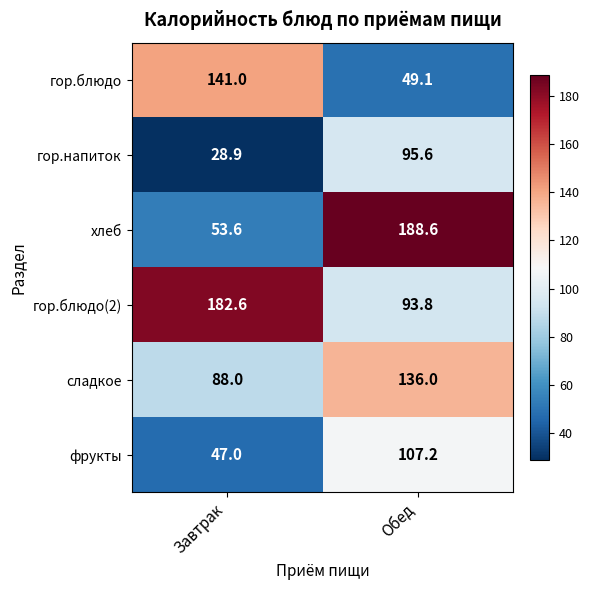

At which label does гор.напиток first exceed 95?

Обед